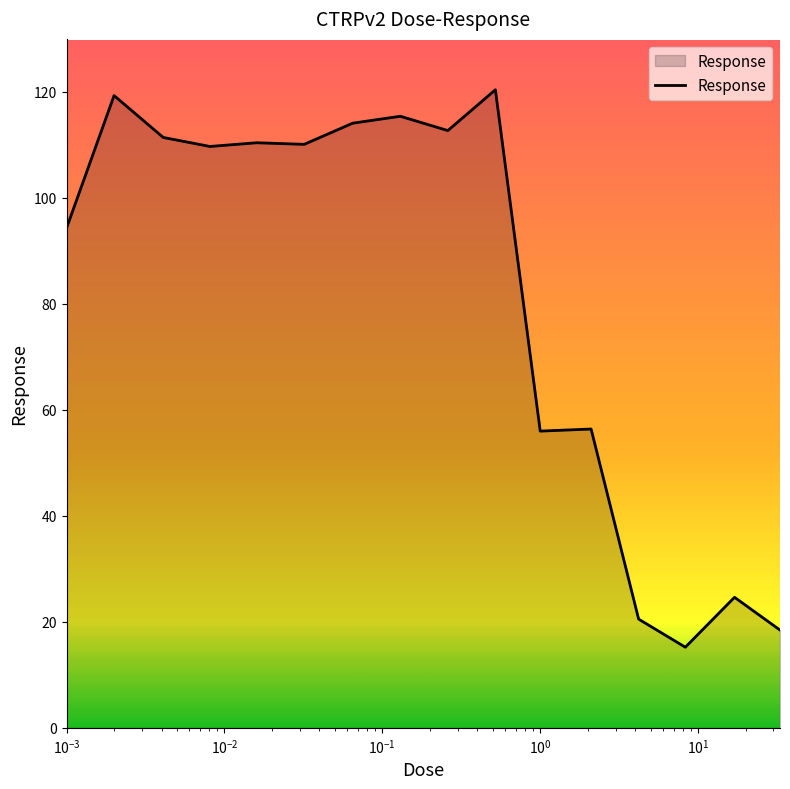

What is the difference between the maximum and minimum values?

105.2